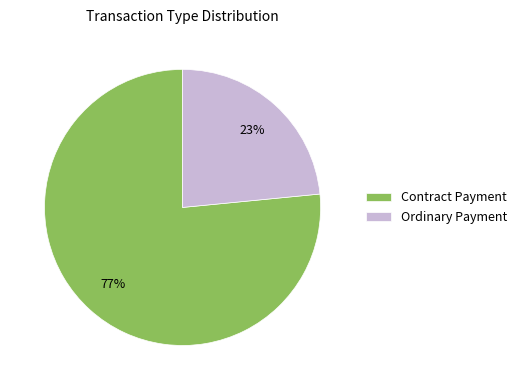

Which category has the smallest portion of the pie?

Ordinary Payment